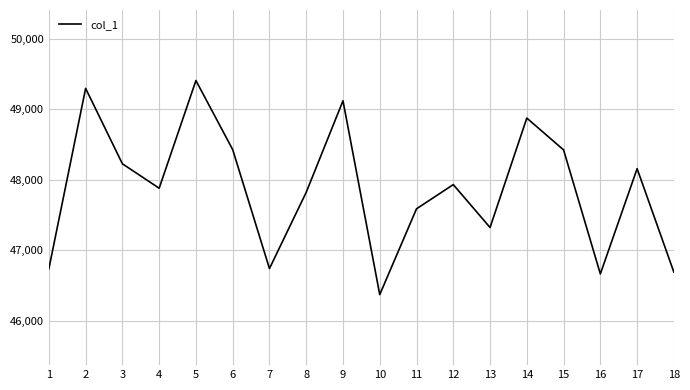

How many interior local valleys (lower than both neighbors) does the data have?

5